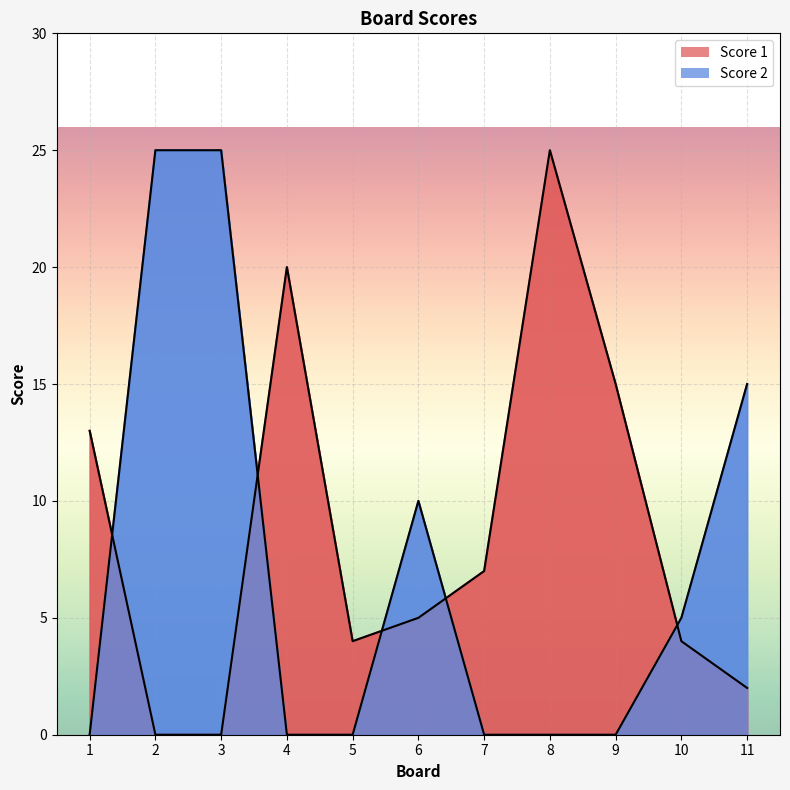

Where is the first local maximum for Score 2?

6